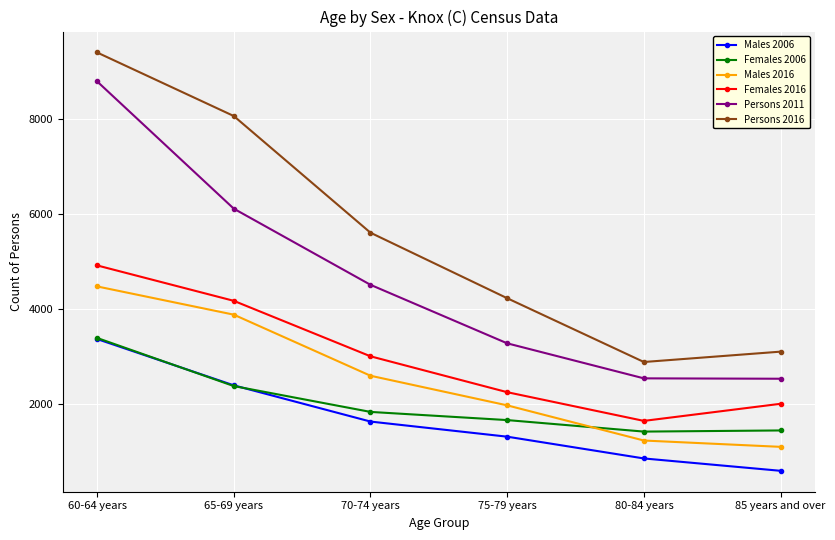

What is the sum of the Females 2016 values at 80-84 years and 60-64 years?

6567